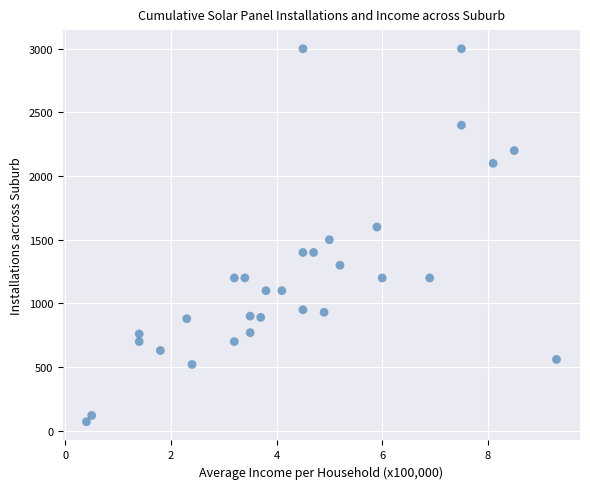

What is the range of Y values (max minus min)?

2930